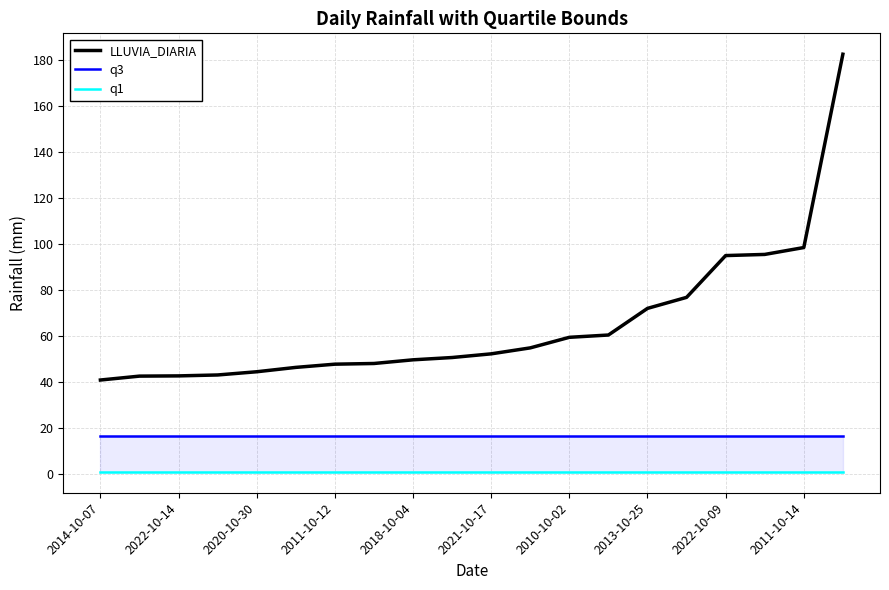

What are all the series names shown in the legend?

LLUVIA_DIARIA, q3, q1